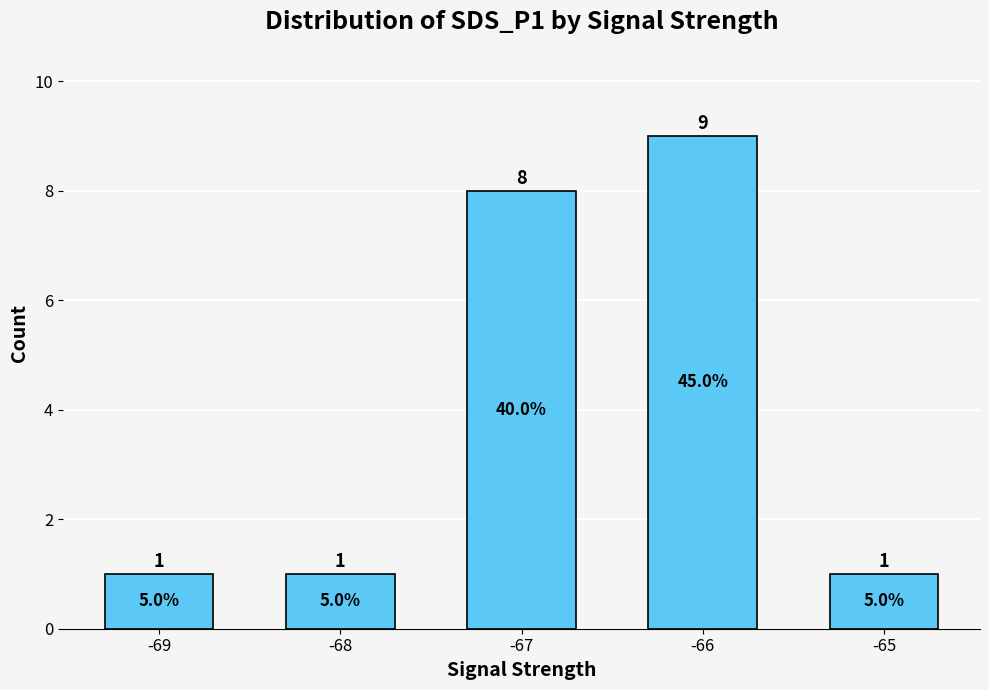

Read the value at -67.

8